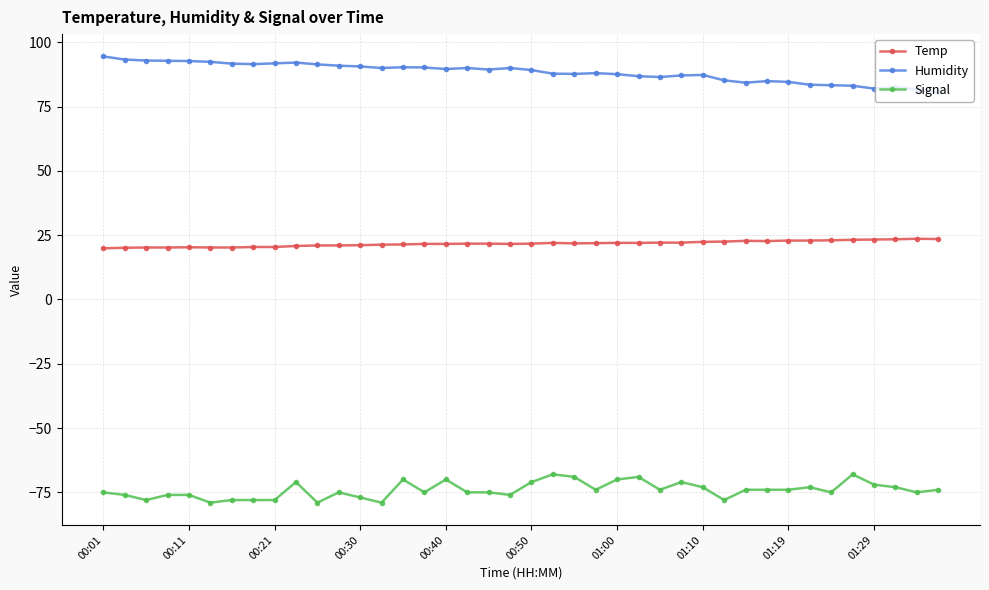

True or false: Signal has more than 1 points higher than both neighbors.

True